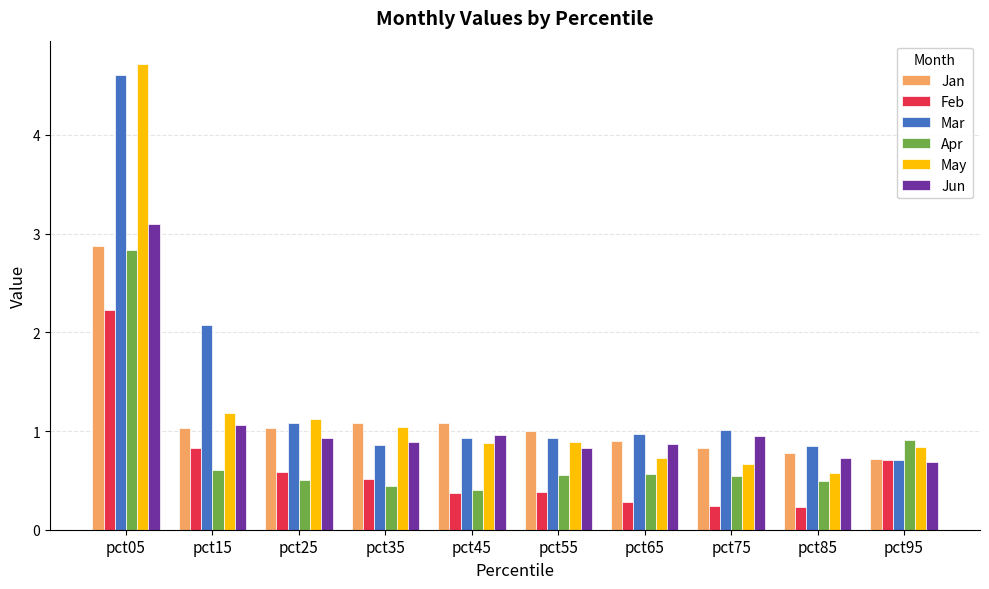

List the series in order of their peak value, highest first.

May, Mar, Jun, Jan, Apr, Feb